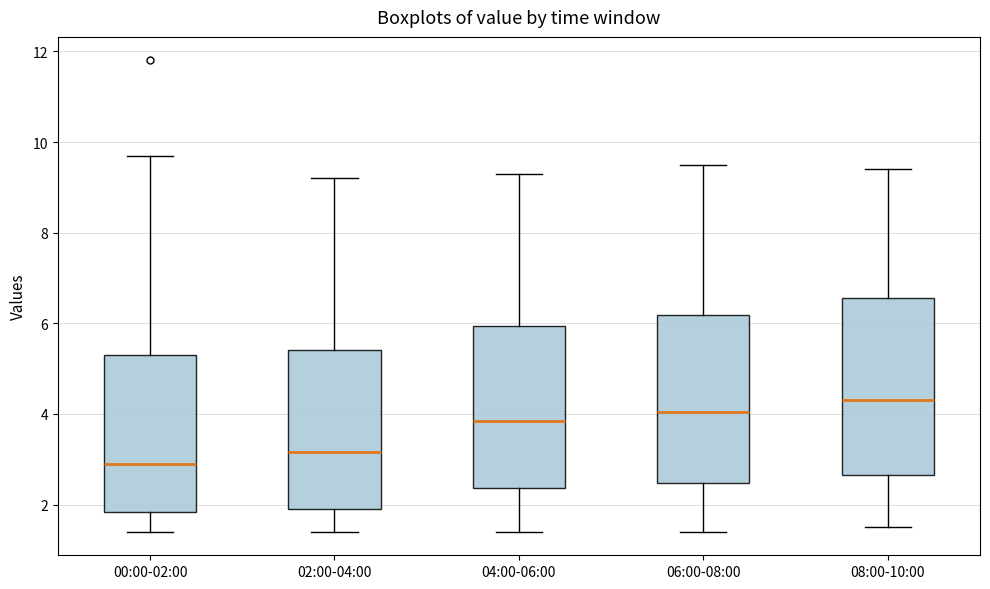

Where does the upper whisker of the box for 02:00-04:00 end on the y-axis? The values are not printed on the chart, so give them approximately, as read against the axis.

9.2